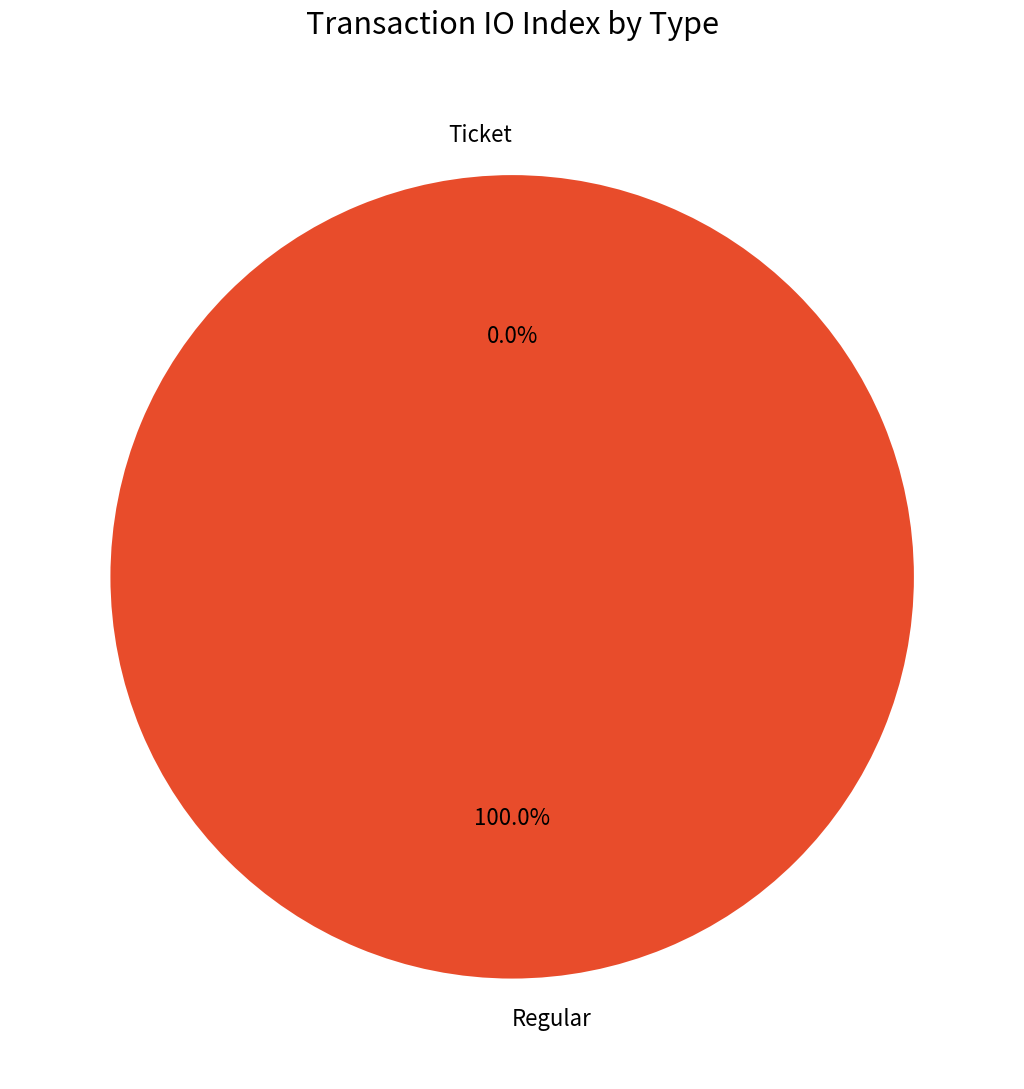

What is the total percentage of Ticket and Regular?

100.0%